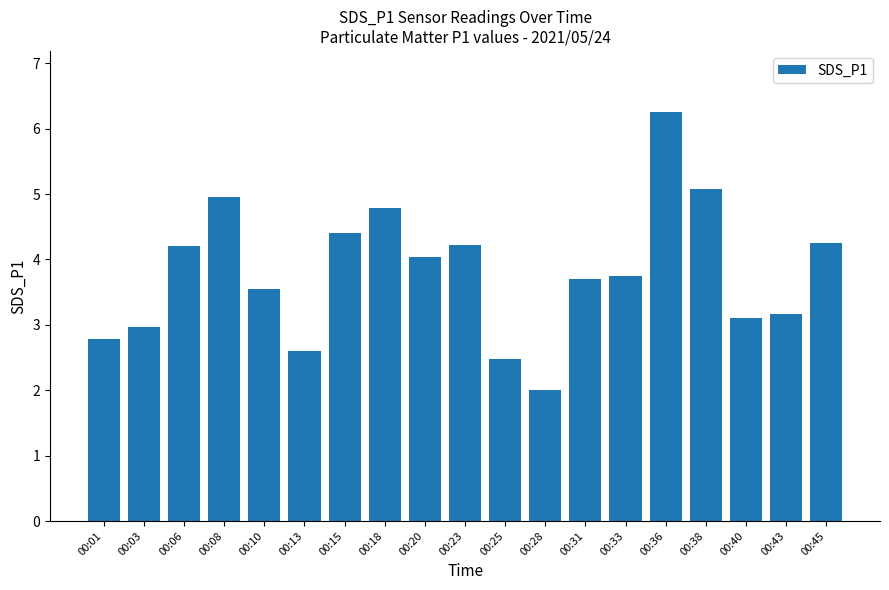

What is the average value?

3.8